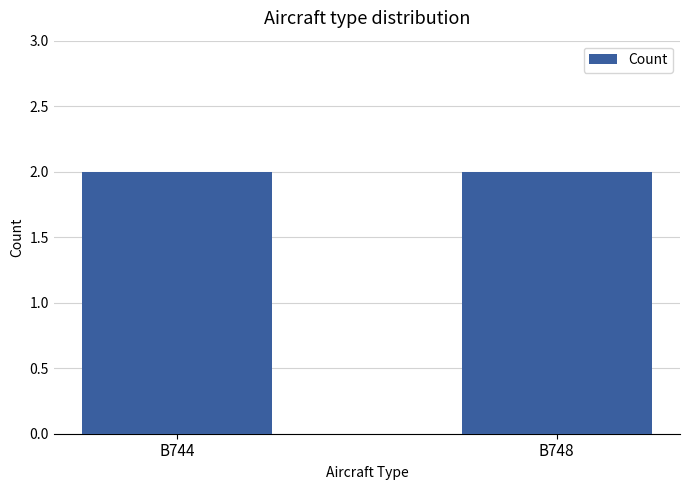

Approximately how many times larger is the value at B748 compared to B744?

1.0